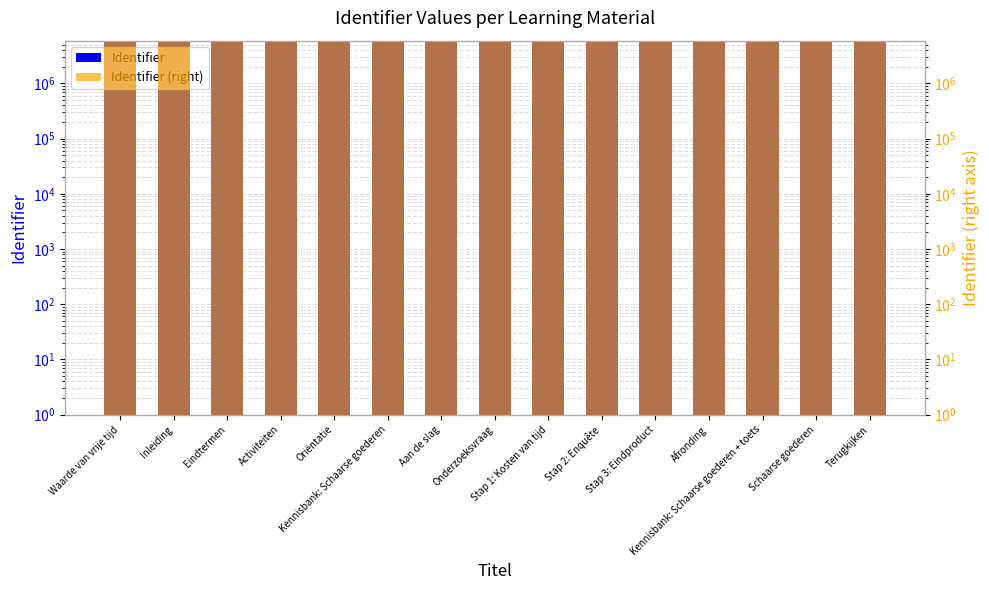

Which label corresponds to the smallest value in the chart?

Waarde van vrije tijd